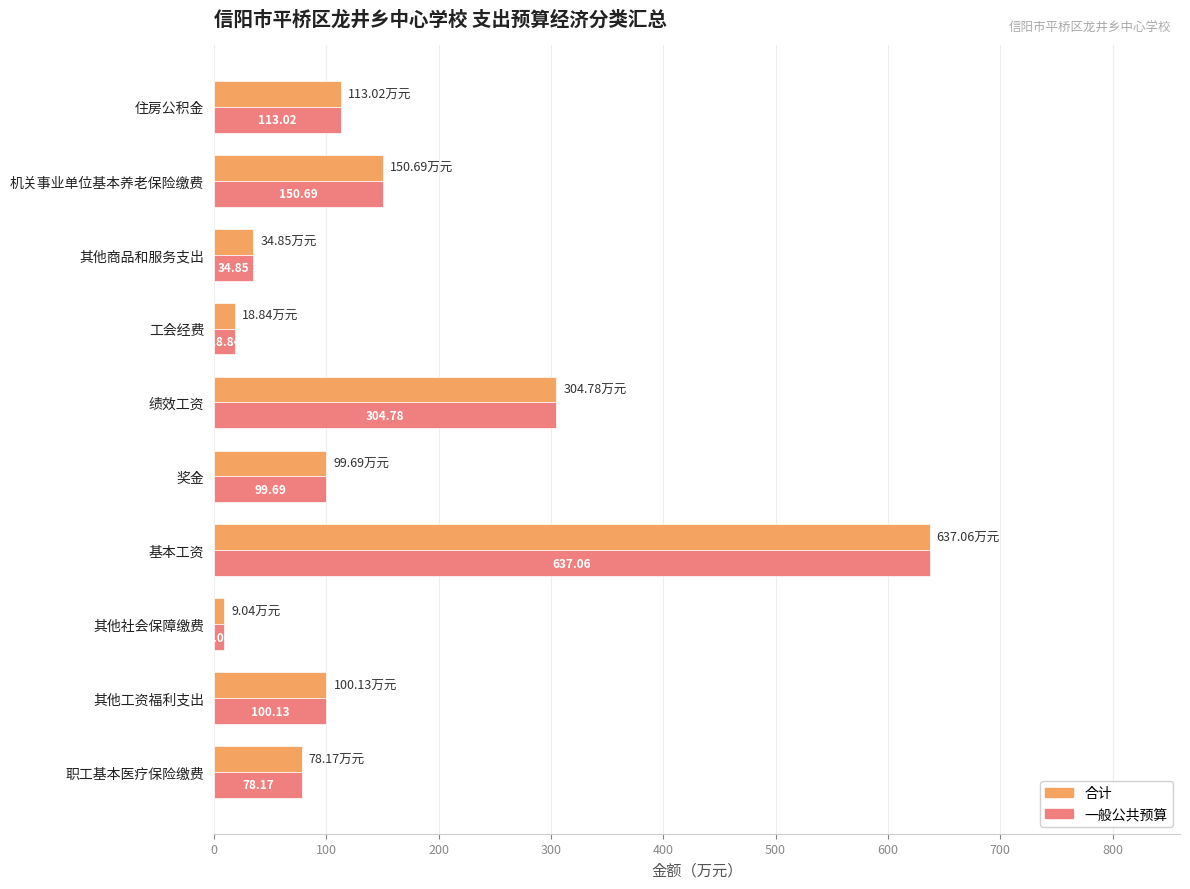

What is the total value across all series at 机关事业单位基本养老保险缴费?

301.4